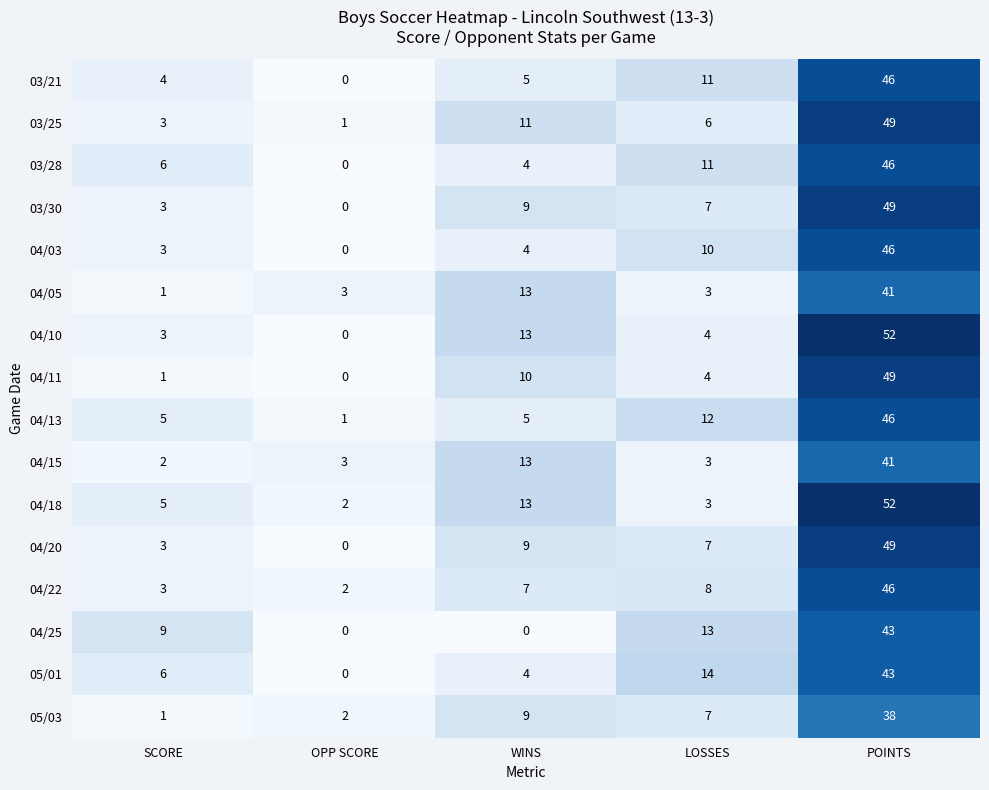

What is the approximate value of 04/03 at POINTS?

46